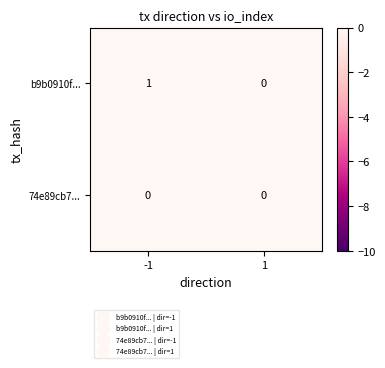

At -1, list the series in order from smallest to largest.

74e89cb7..., b9b0910f...